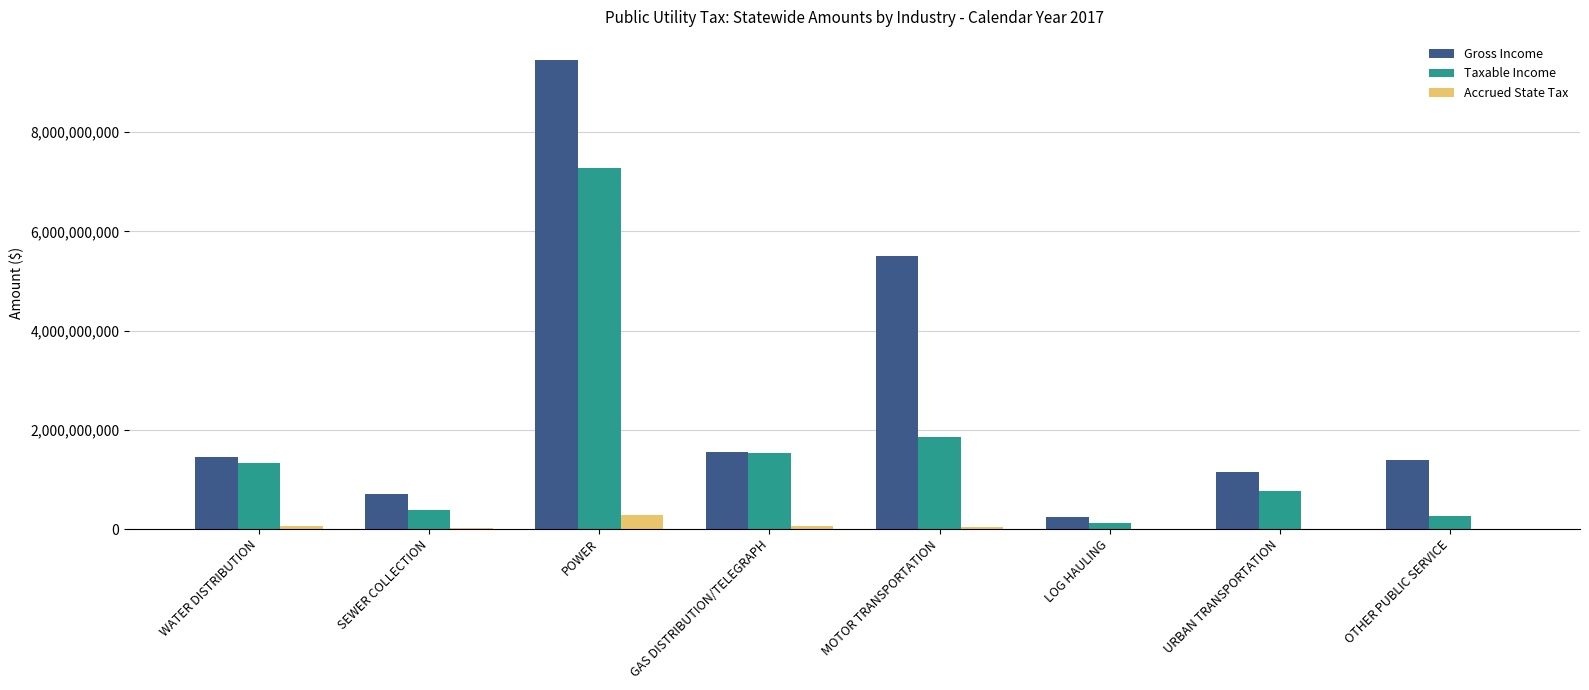

Are the bars horizontal?

No